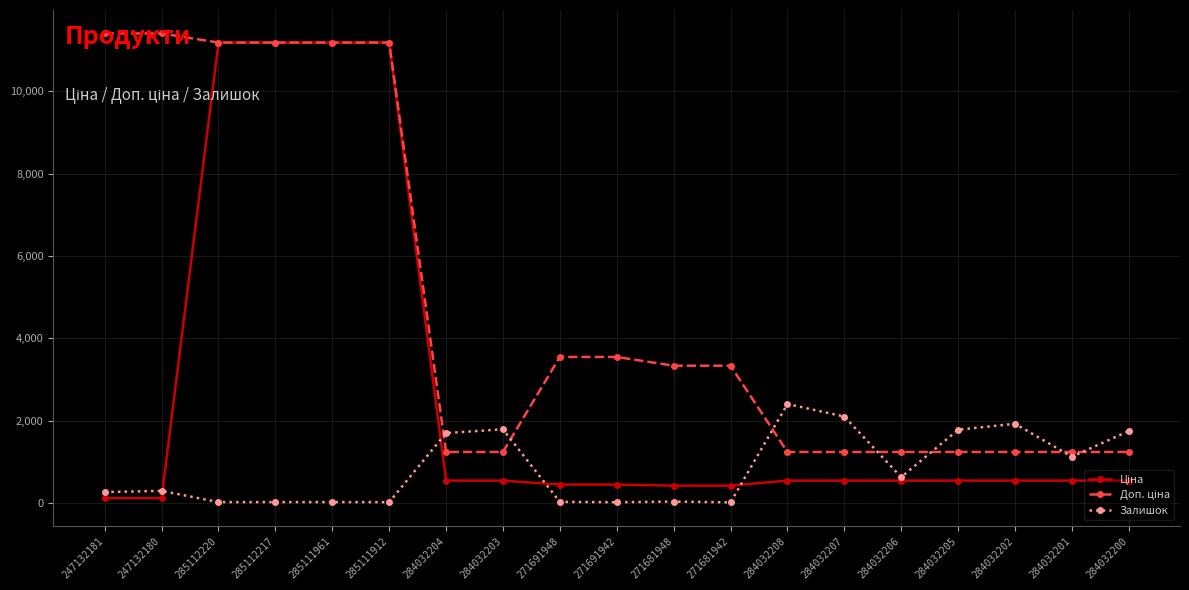

What is the spread (max minus min) of values at 271691942?

3532.0